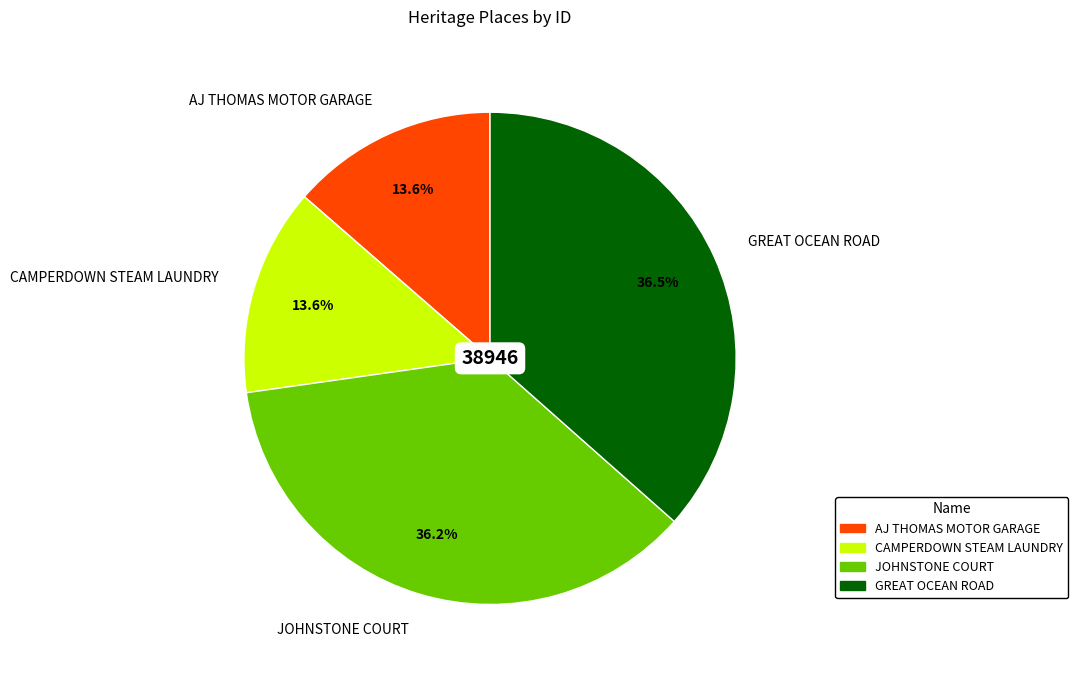

Is there any slice that represents more than half of the pie?

No